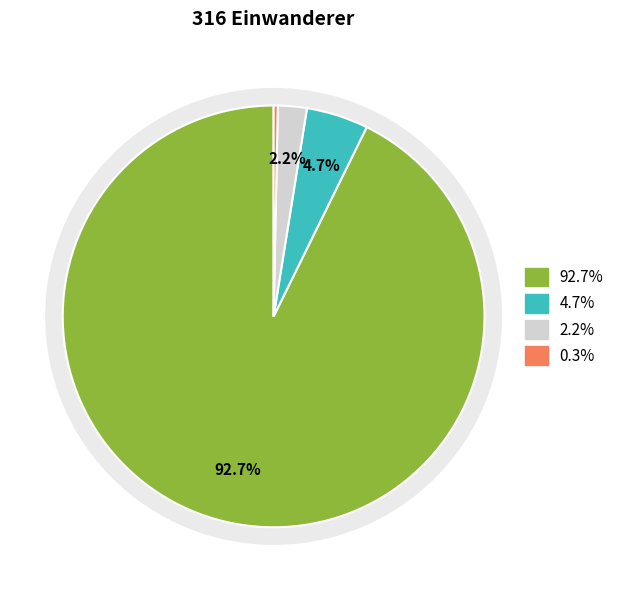

The Europa slice represents 93% of the pie. True or false?

True